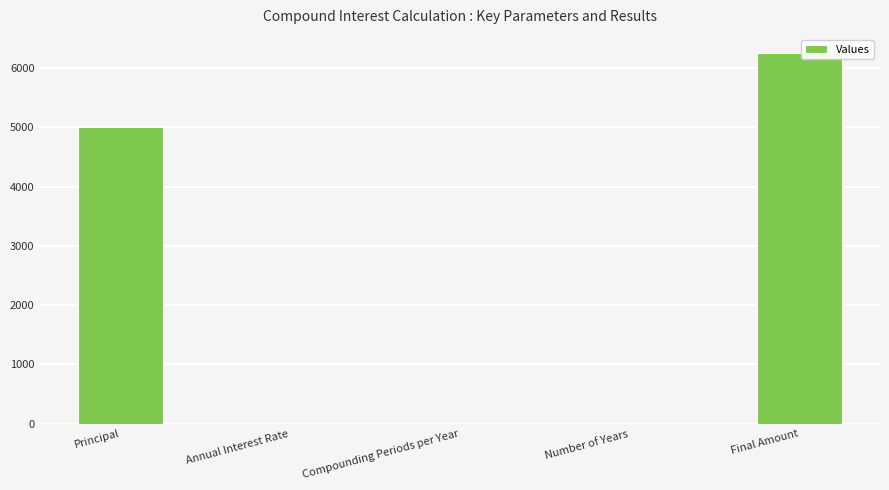

At which label is the value closest to 3123?

Principal